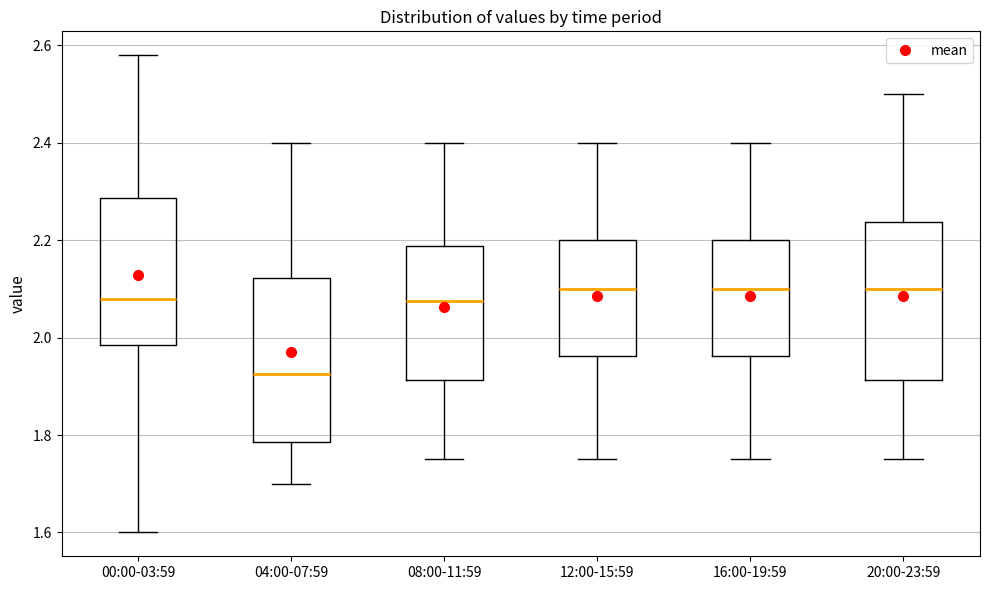

Reading left to right, read every box against the y-axis: the position of its median line, the range the box covers, and the ends of its whiskers. The values are not printed on the chart, so give them approximately, as read against the axis.

00:00-03:59: median 2.08, box 1.98 to 2.28, whiskers 1.60 to 2.58
04:00-07:59: median 1.92, box 1.78 to 2.12, whiskers 1.70 to 2.40
08:00-11:59: median 2.08, box 1.92 to 2.18, whiskers 1.76 to 2.40
12:00-15:59: median 2.10, box 1.96 to 2.20, whiskers 1.76 to 2.40
16:00-19:59: median 2.10, box 1.96 to 2.20, whiskers 1.76 to 2.40
20:00-23:59: median 2.10, box 1.92 to 2.24, whiskers 1.76 to 2.50